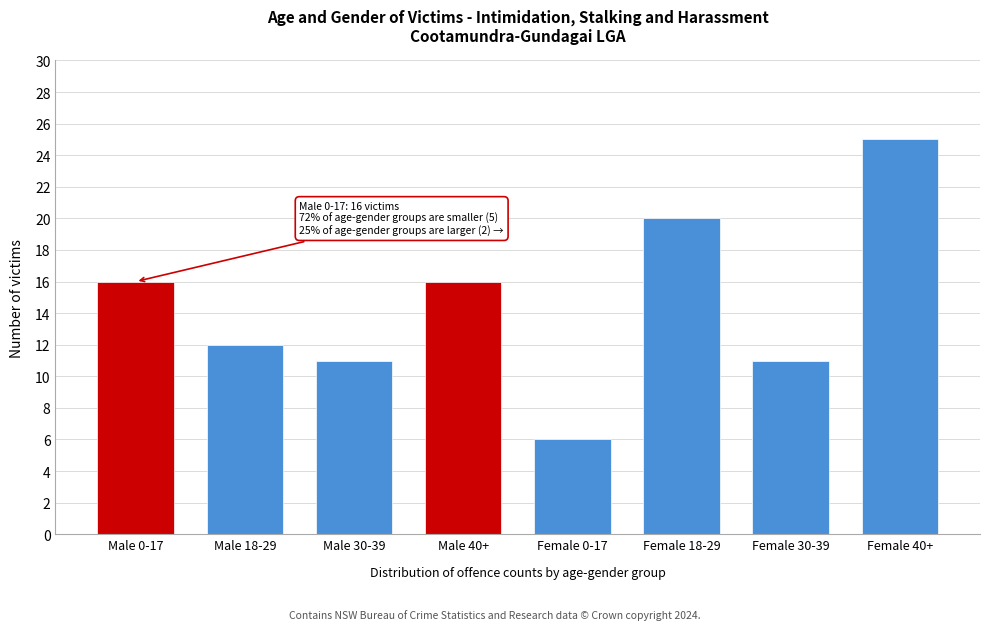

Reading left to right, transcribe all the data shown in this chart.

Male 0-17=16	Male 18-29=12	Male 30-39=11	Male 40+=16	Female 0-17=6	Female 18-29=20	Female 30-39=11	Female 40+=25